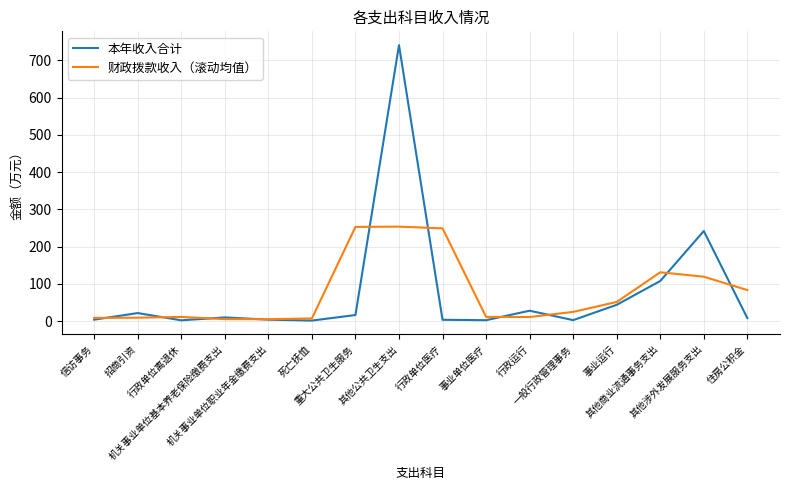

Rank the series at 事业运行 from lowest to highest value.

本年收入合计, 财政拨款收入（滚动均值）